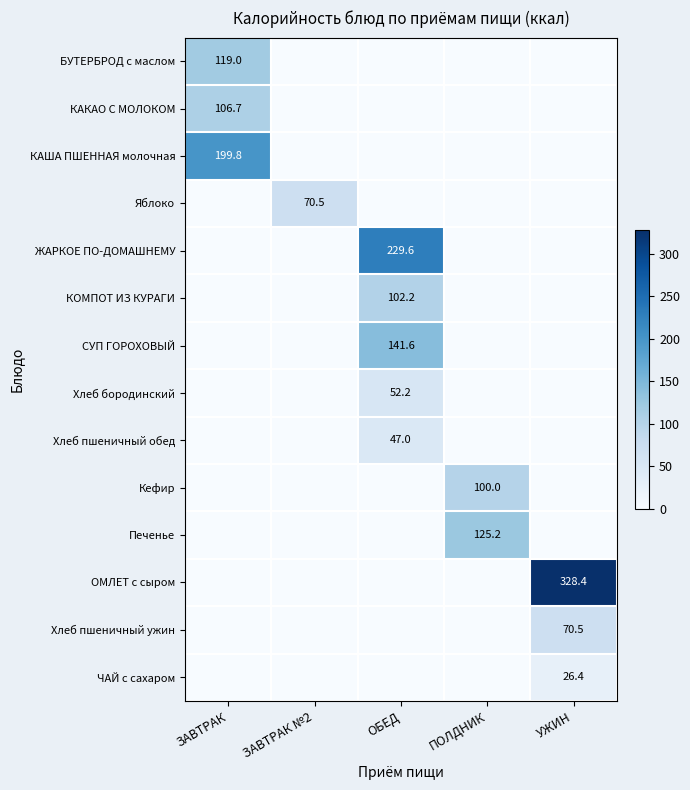

At which category is the sum across all series the highest?

ОБЕД